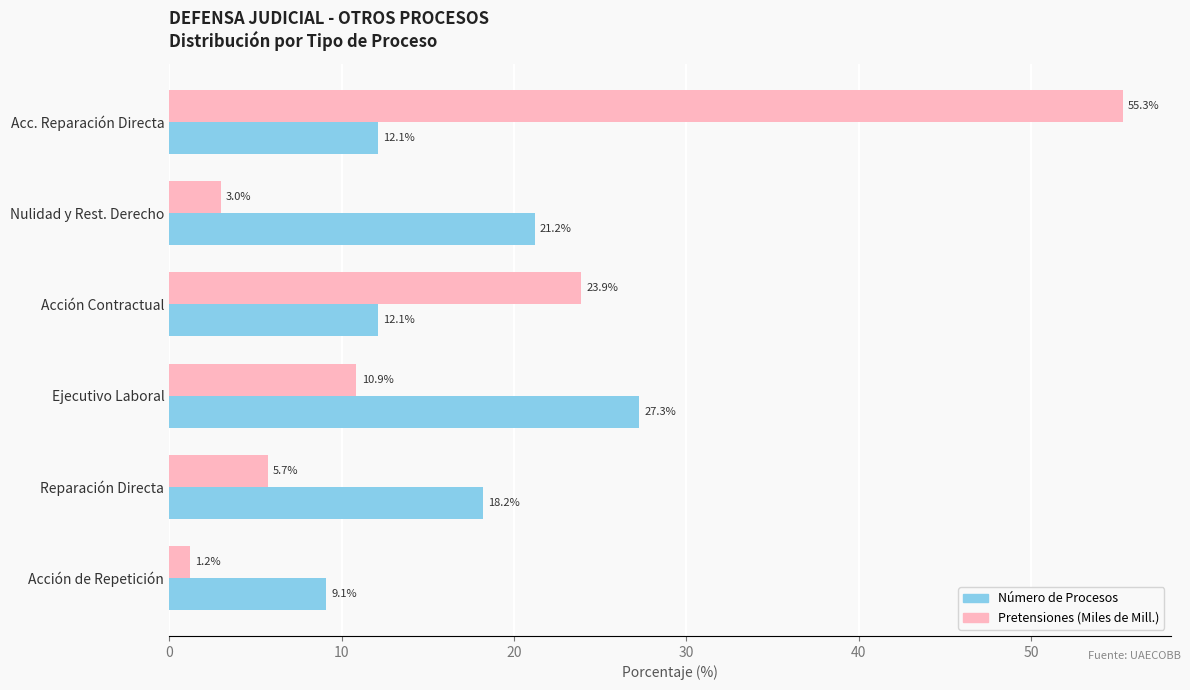

At which category is the sum across all series the highest?

Acc. Reparación Directa